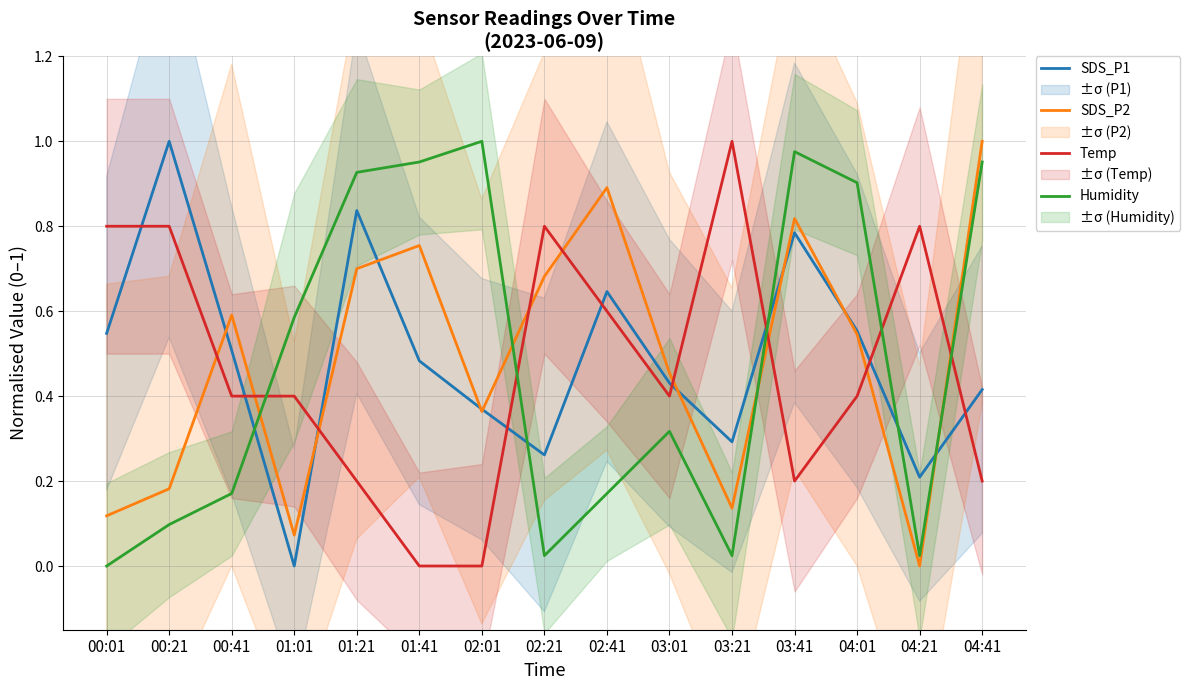

Between which two adjacent categories do SDS_P2 and Humidity first intersect?

00:41 and 01:01